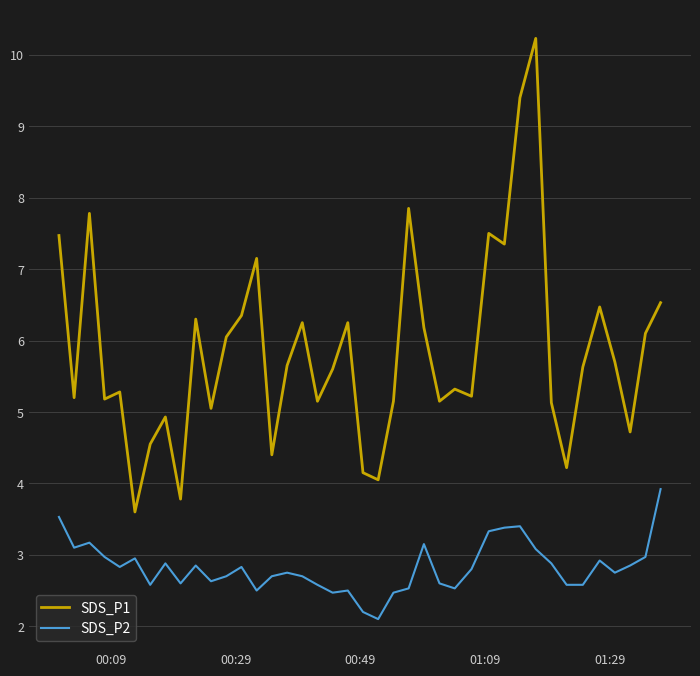

What is the maximum value shown in the chart?

10.2